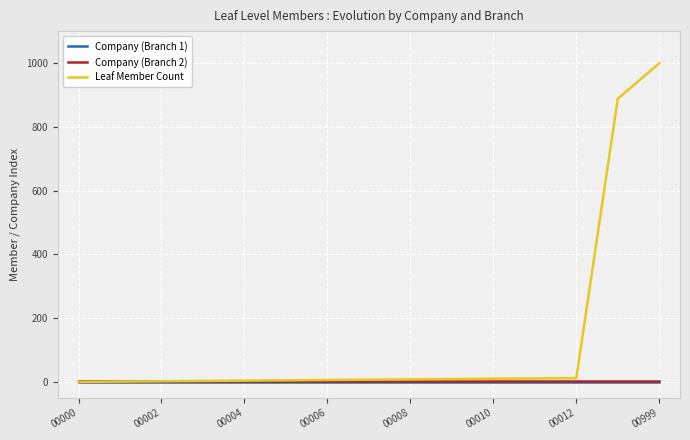

True or false: Company (Branch 2) and Company (Branch 1) intersect in this chart.

False